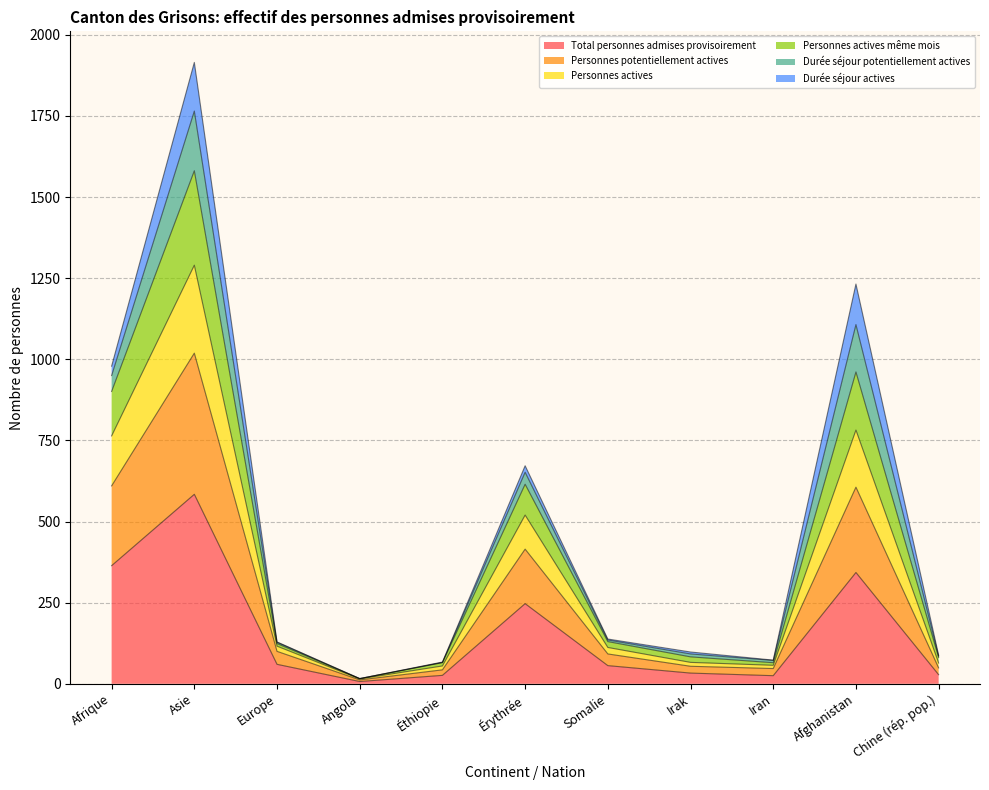

True or false: Total personnes admises provisoirement and Personnes actives cross at least once.

False